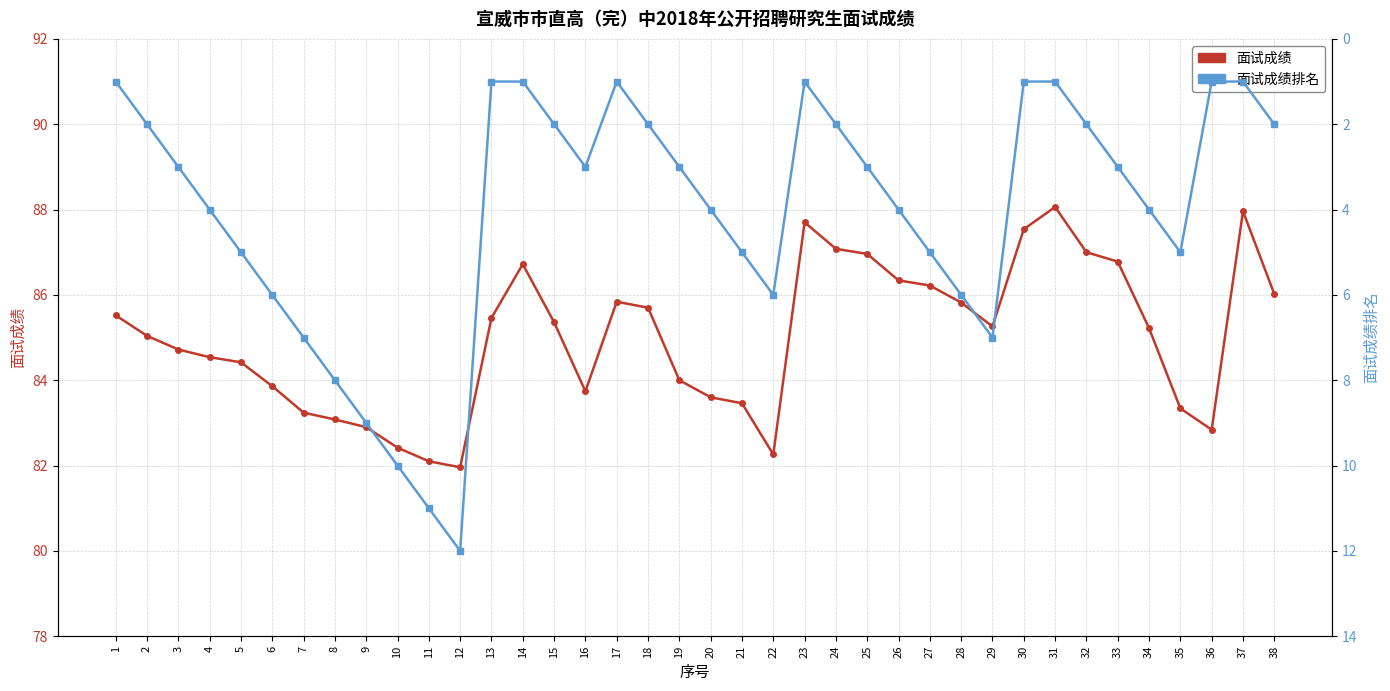

Where is the first local minimum for 面试成绩?

12